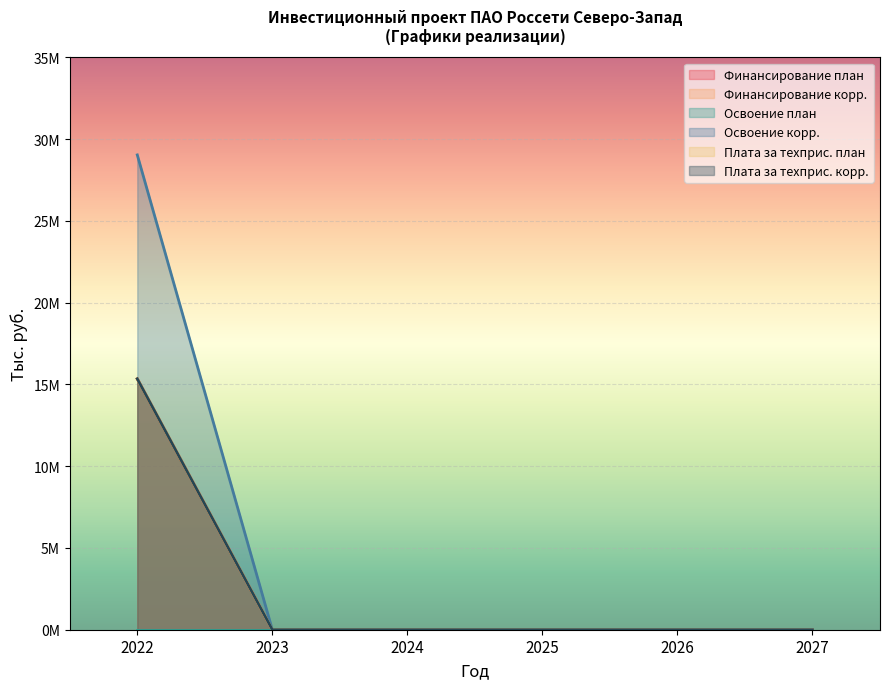

True or false: Финансирование (план) and Освоение (план) intersect in this chart.

False